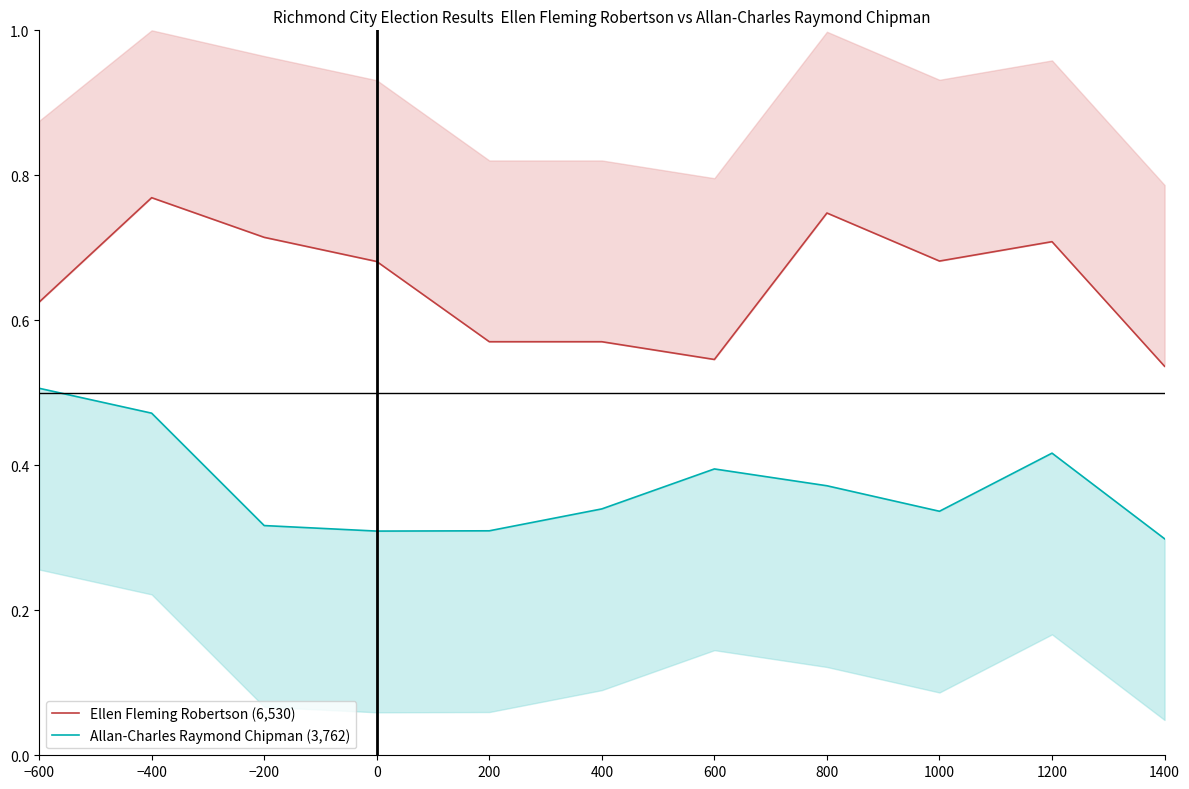

What are all the series names shown in the legend?

Ellen Fleming Robertson, Allan-Charles Raymond Chipman